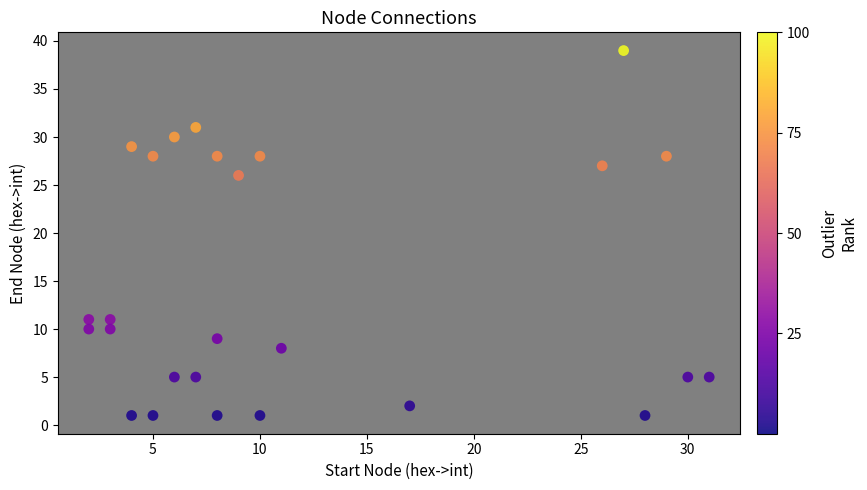

What Y value in the scatter plot is closest to 20?

26